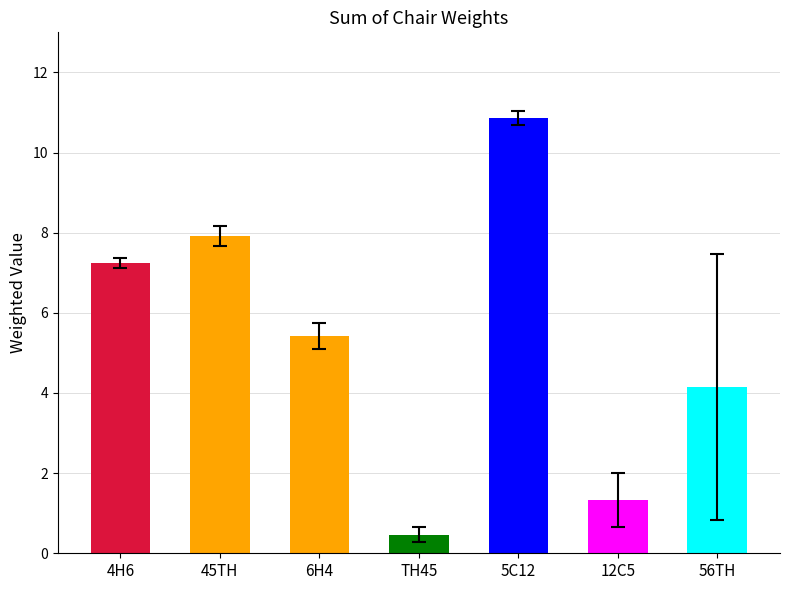

The J1 series shows 7.4 at 56TH. True or false?

False